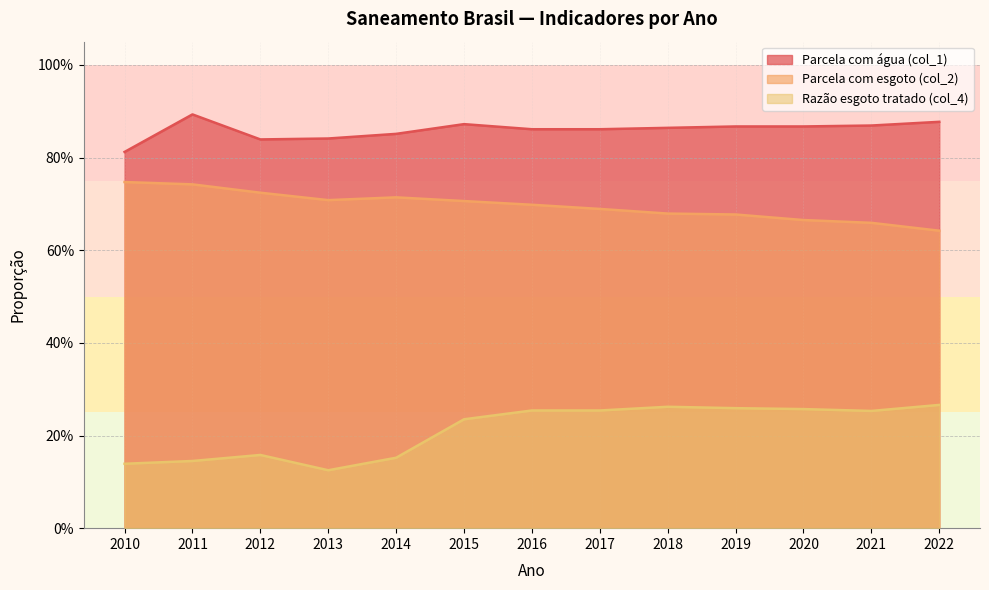

What is the value of the Parcela com esgoto (col_2) point at the 11th from the left?

0.7